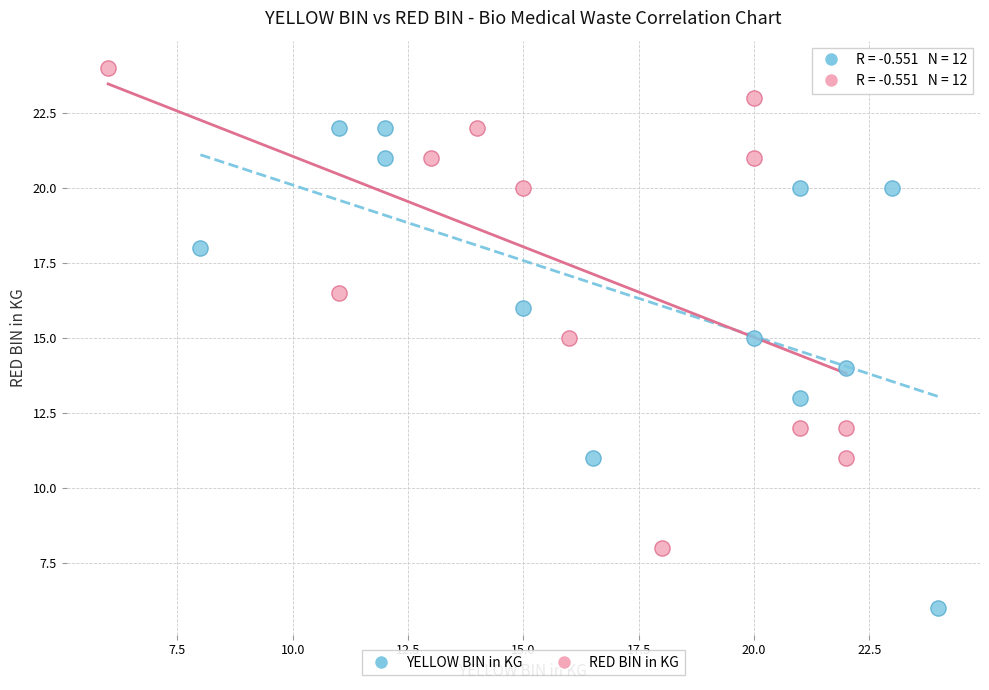

Which series reaches the maximum Y coordinate?

RED BIN in KG